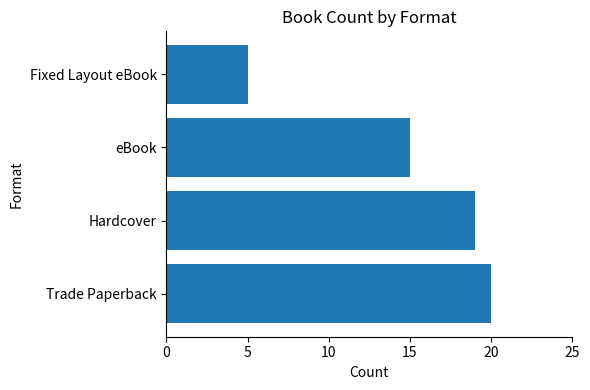

The value at Hardcover is 19. True or false?

True